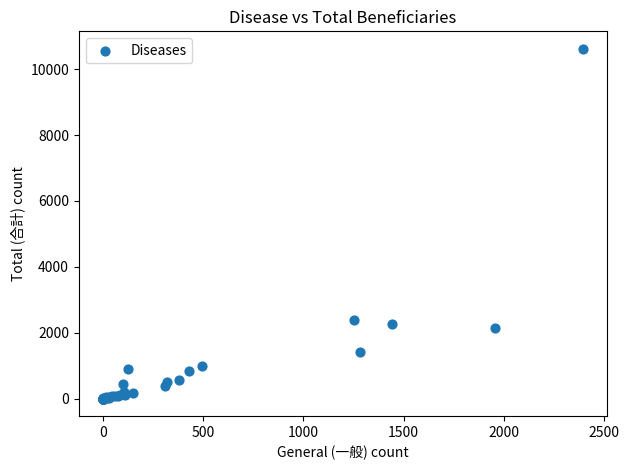

What Y value in the scatter plot is closest to 5309?

2401